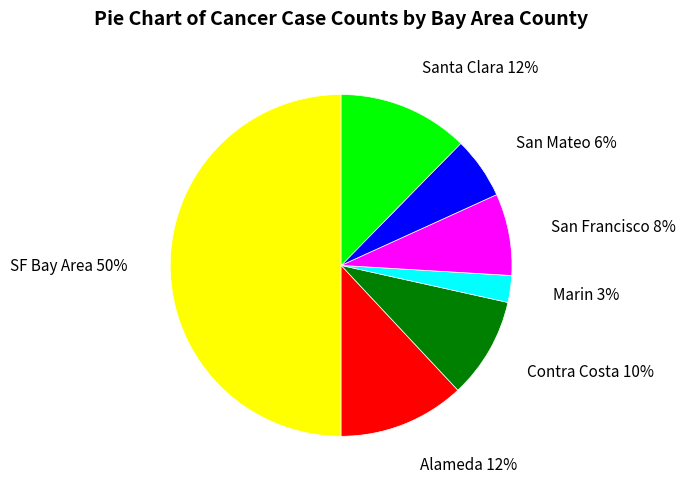

Is Marin 3% the majority of the pie?

No